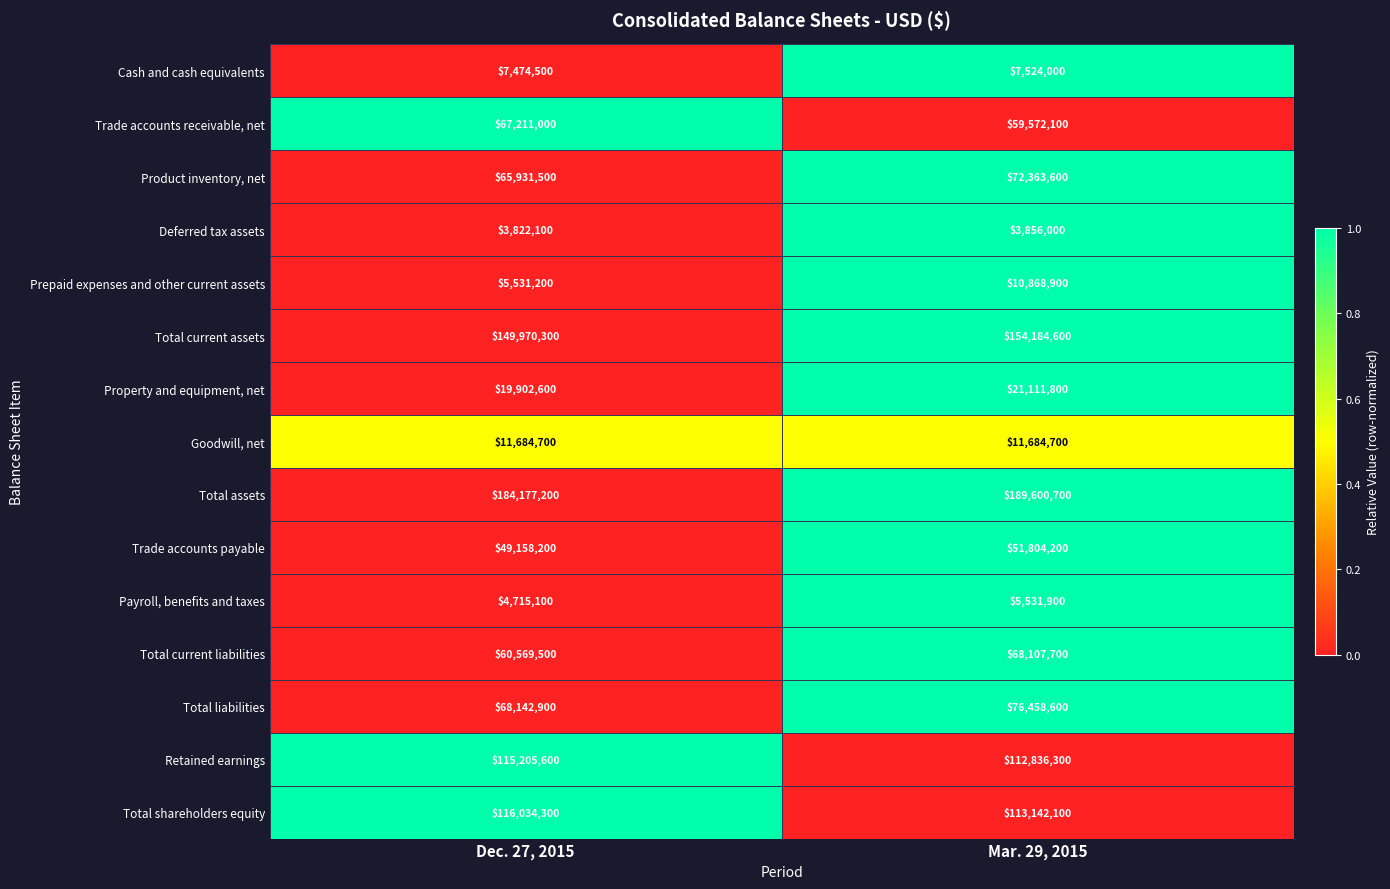

At which category is the sum across all series the highest?

Mar. 29, 2015